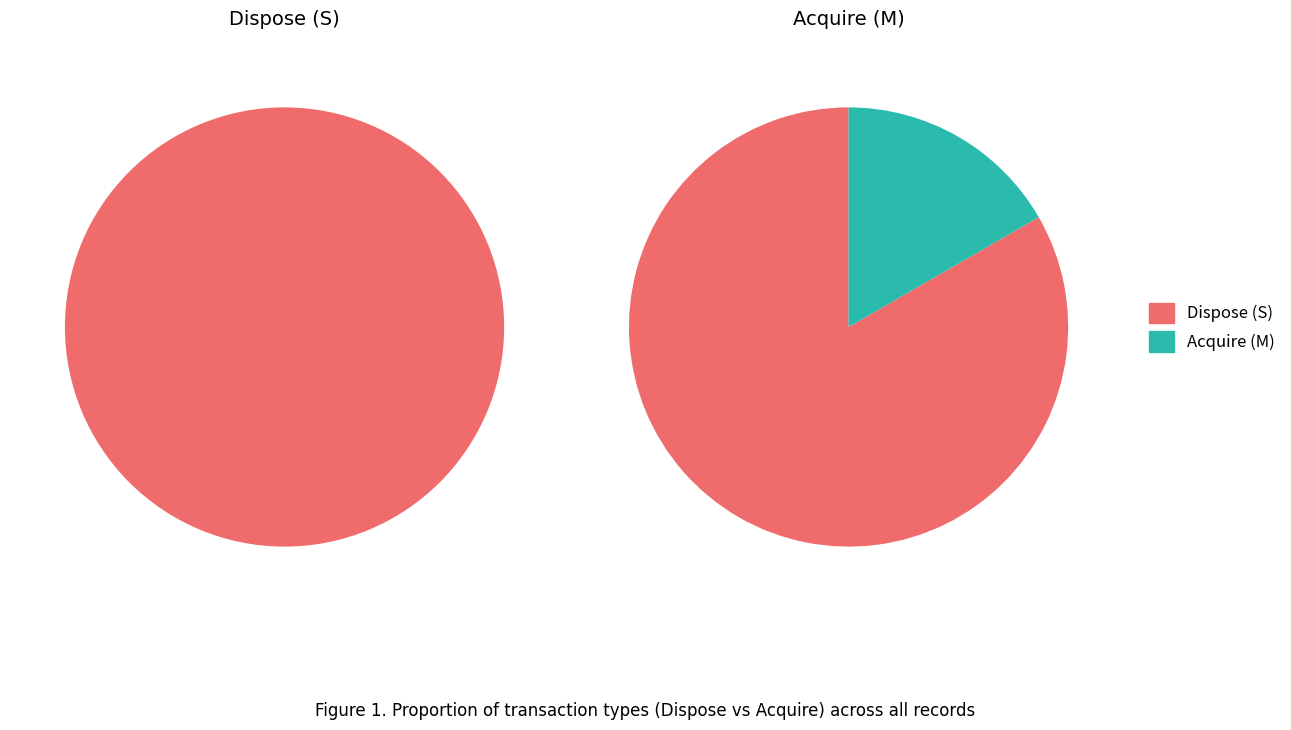

To the nearest percent, what portion does transactionCode_S represent?

83%